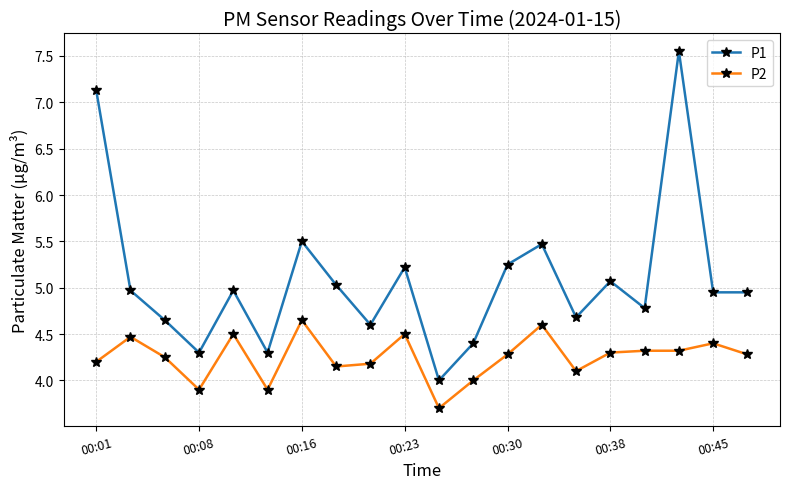

How many lines are shown in the chart?

2